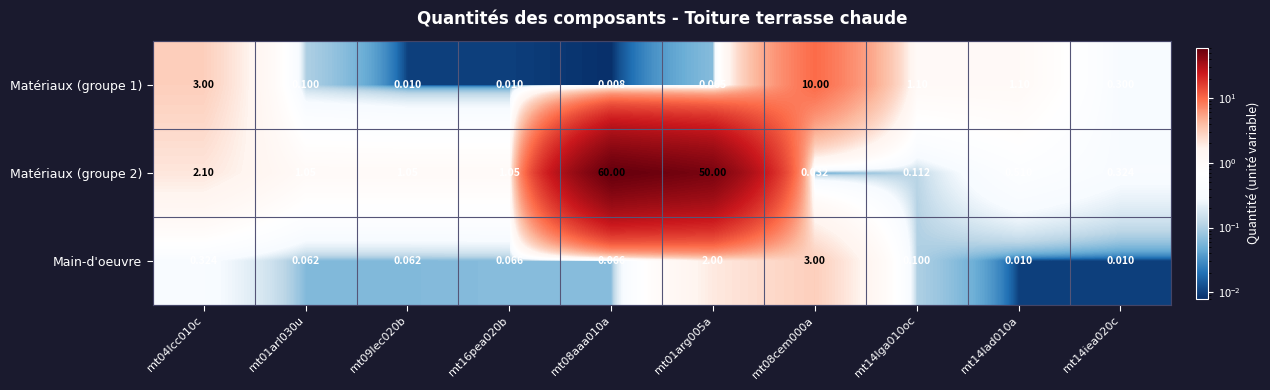

Is the value of Main-d'oeuvre at mt01arg005a greater than the value of Matériaux (groupe 1) at mt14lga010oc?

Yes